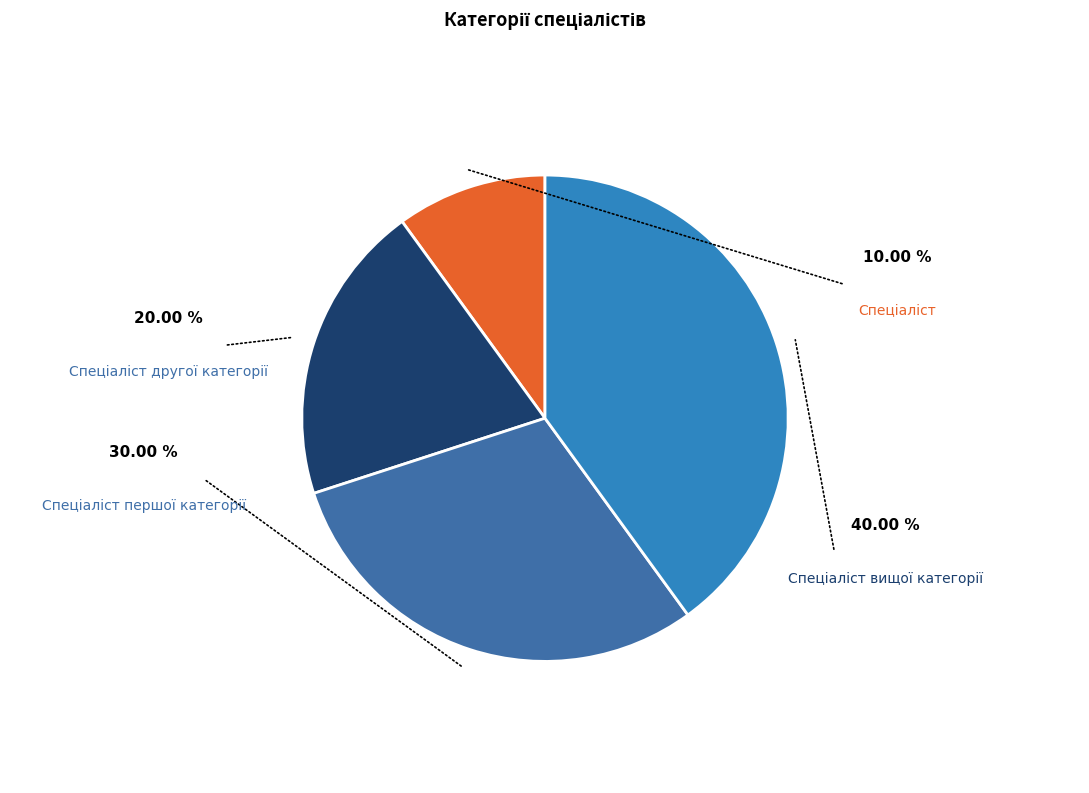

To the nearest percent, what percentage of the pie is Спеціаліст?

10%